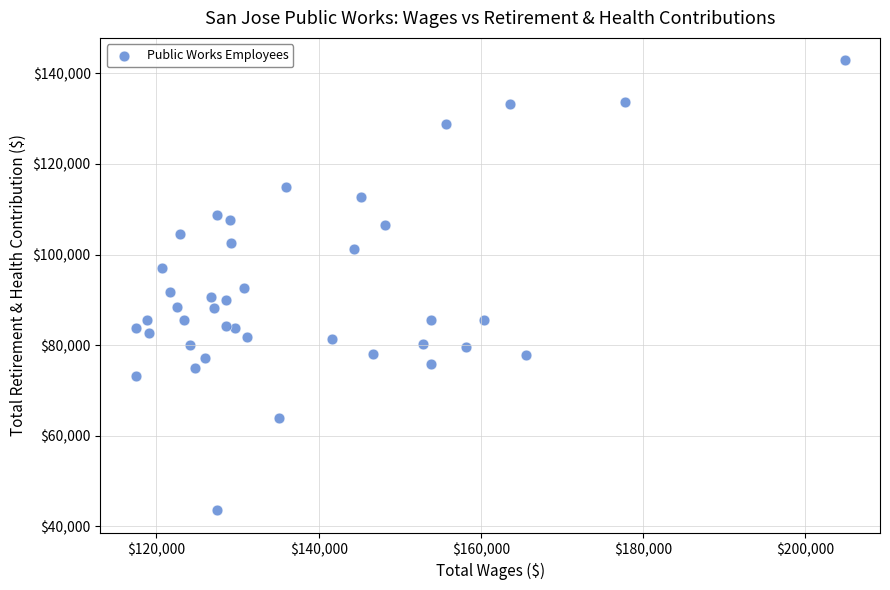

What is the range of X values (max minus min)?

87385